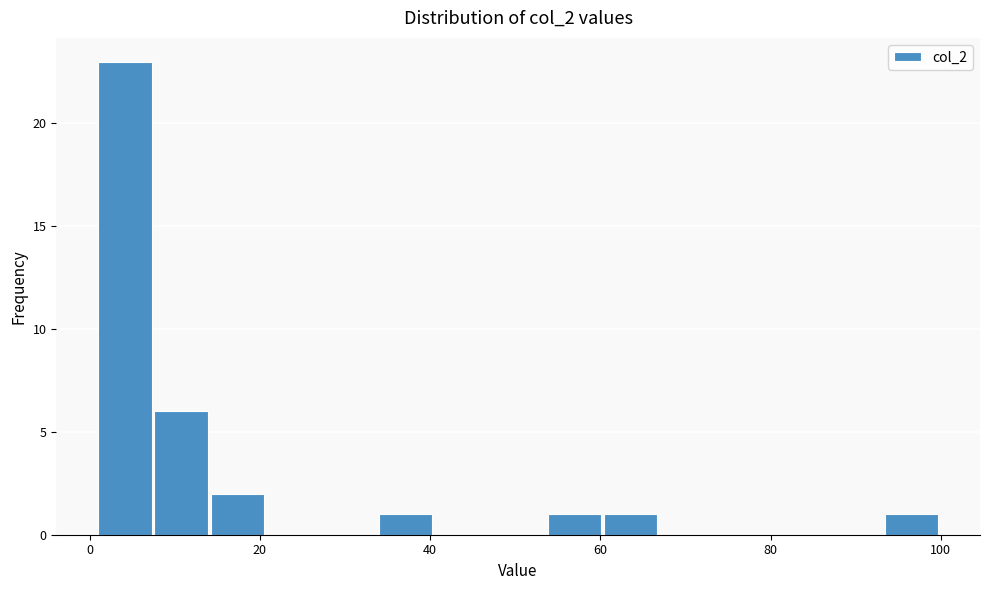

Around what value on the x-axis is the tallest bar? Give the approximate position of its centre, as read against the axis.

4